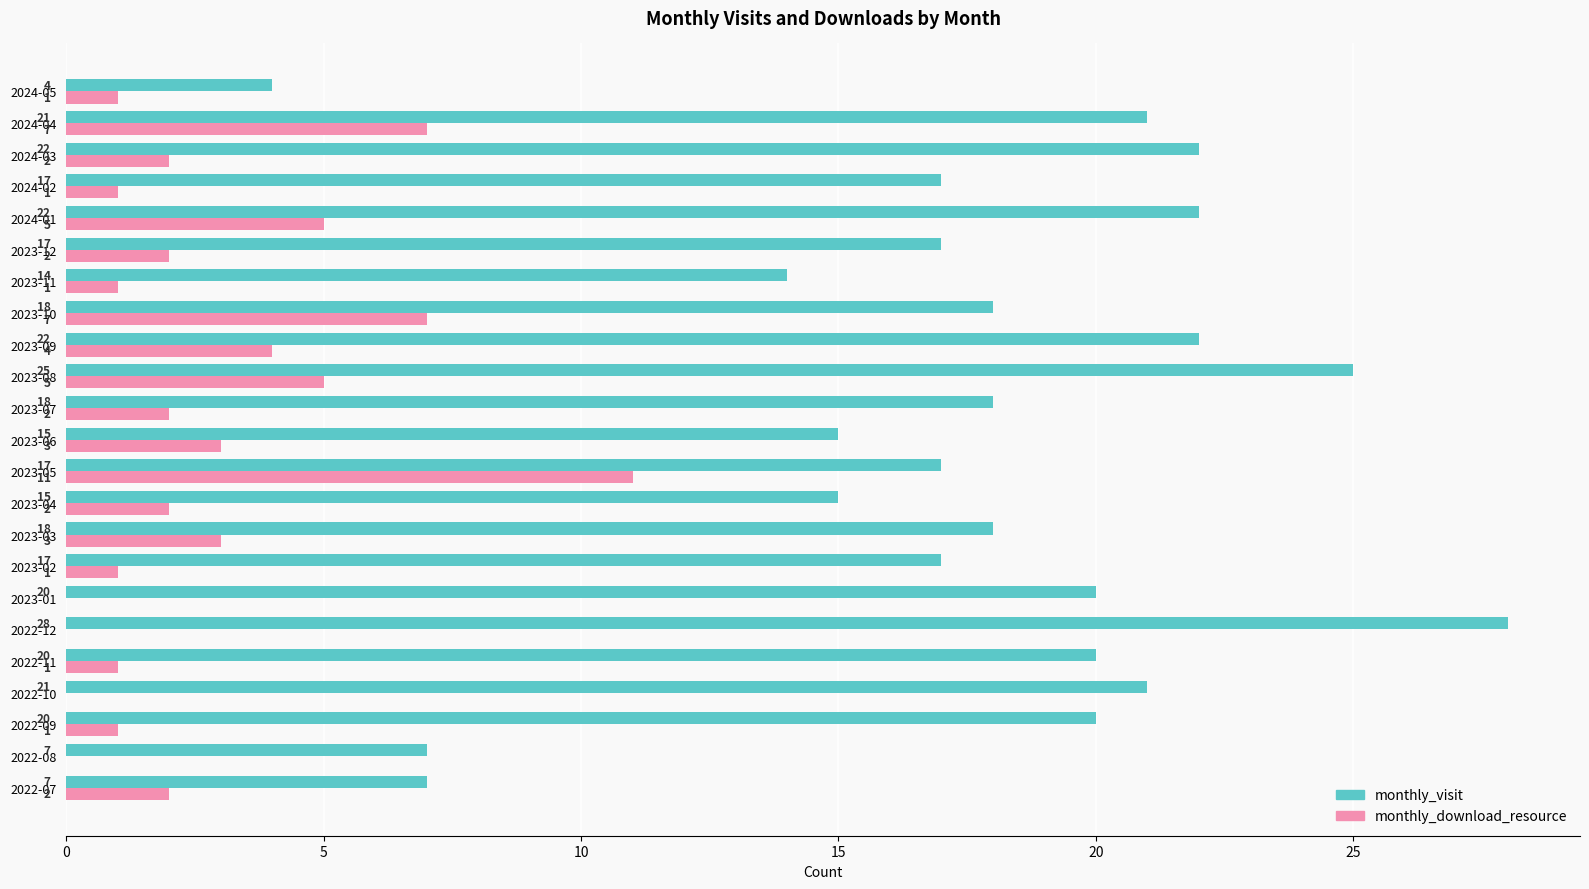

At which label does monthly_visit reach its peak?

2022-12